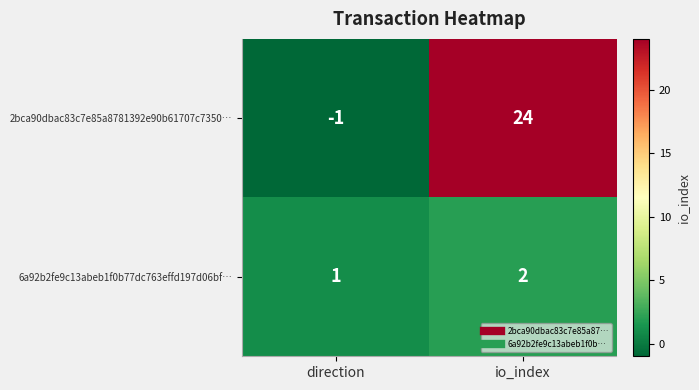

What is the sum of the 2bca90dbac83c7e85a8781392e90b61707c7350… values at direction and io_index?

23